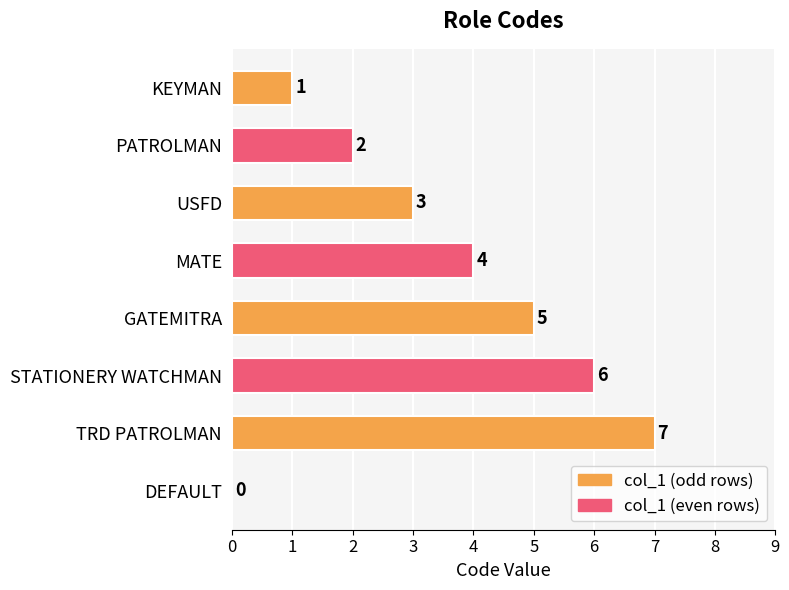

How many values are above zero?

7